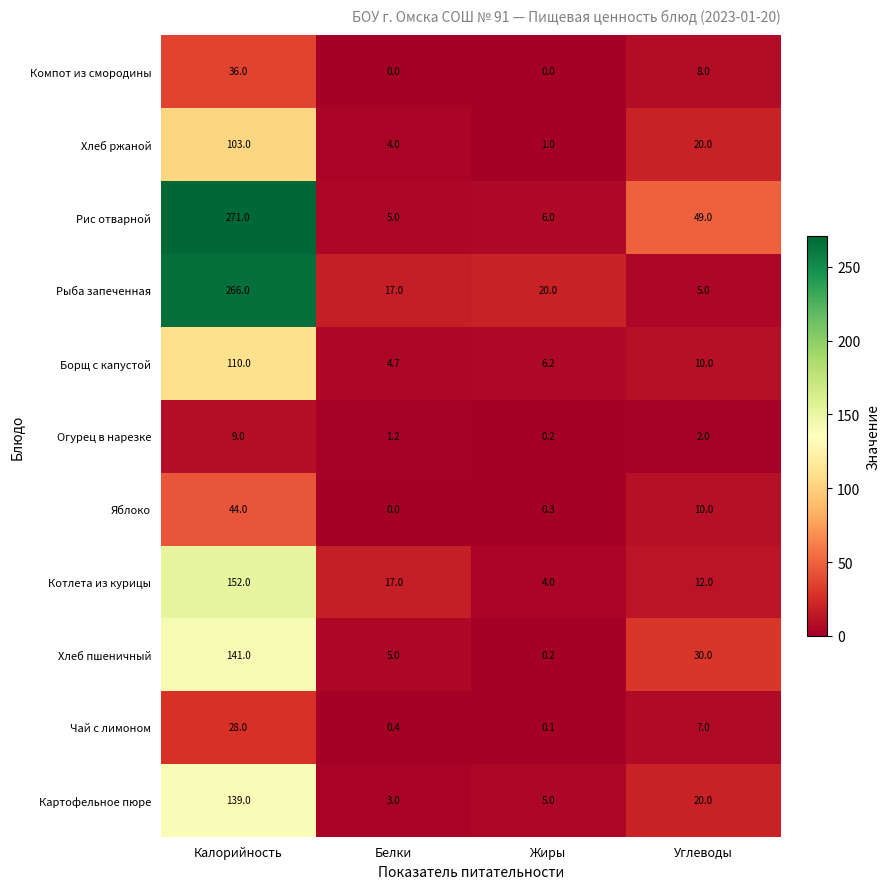

What value does the Борщ с капустой series have at Углеводы?

10.0